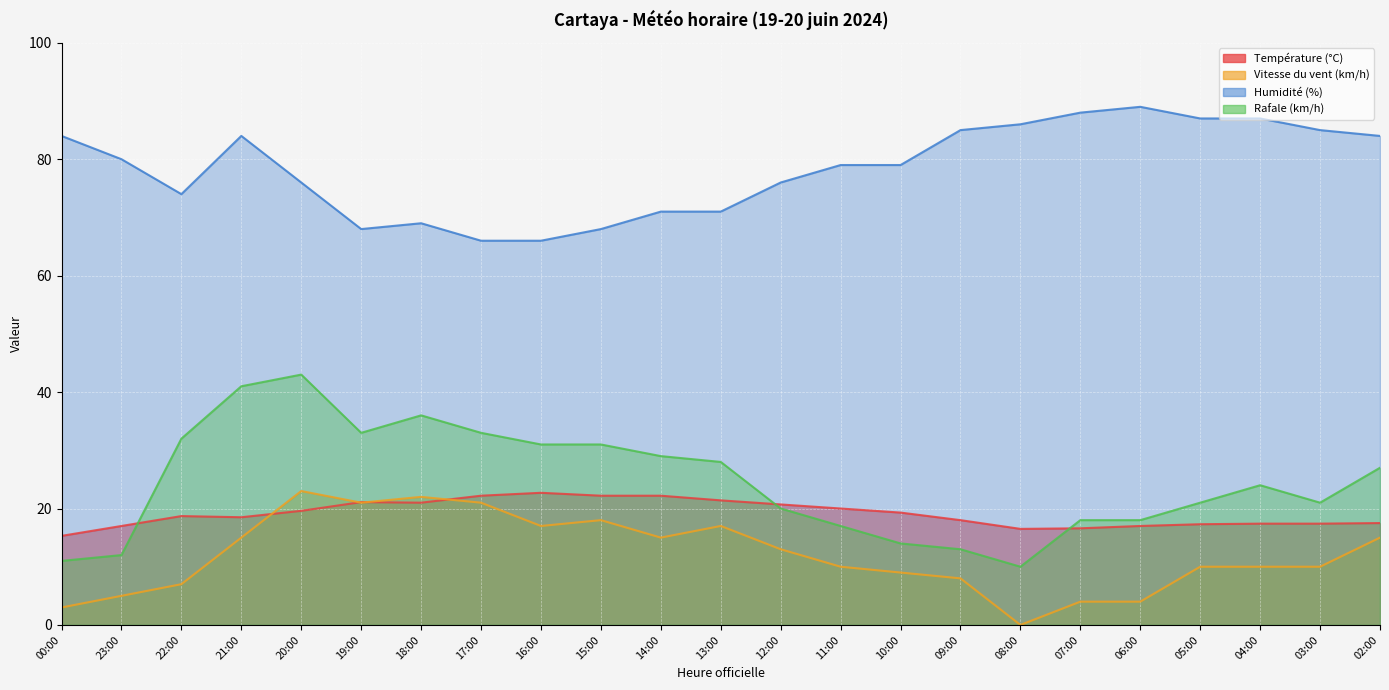

The Humidité (%) series shows 41.0 at 22:00. True or false?

False